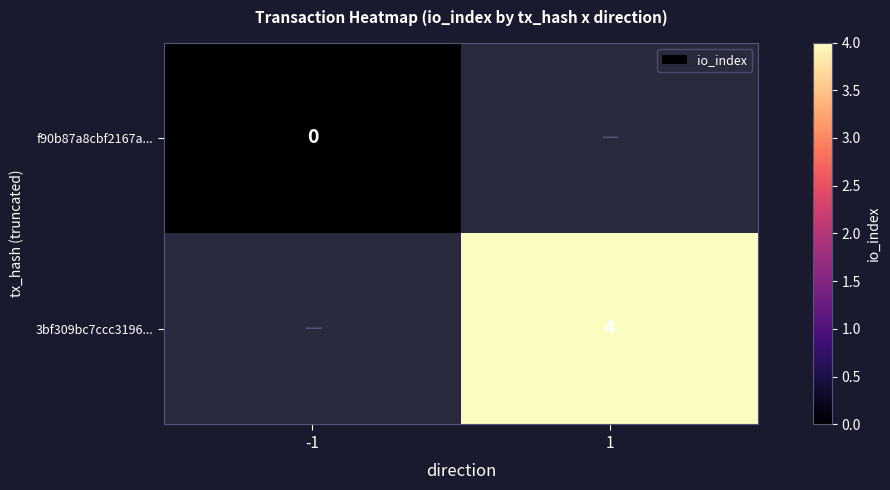

What is the maximum value shown in the chart?

4.0